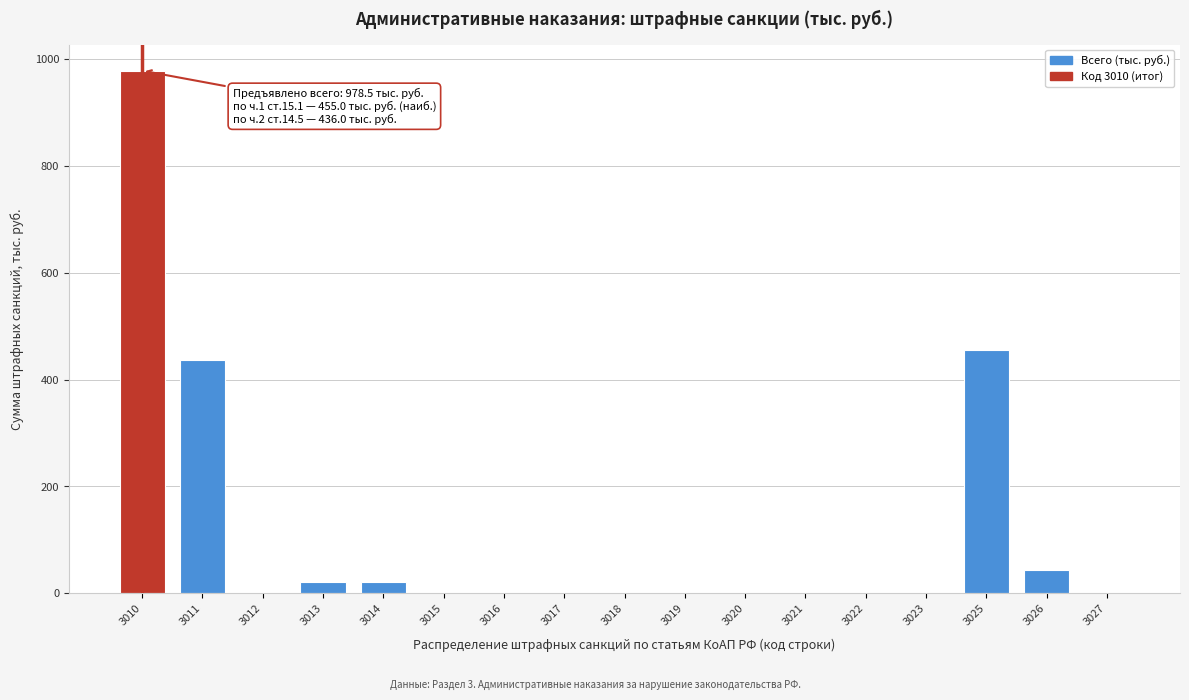

At which category does the chart reach its peak across all series?

3010